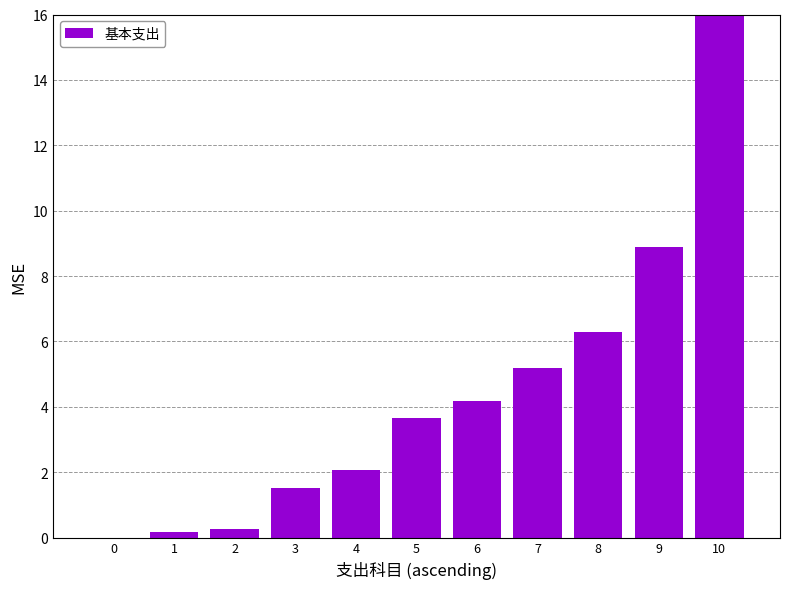

True or false: the data shows 0.5 at 4.

False